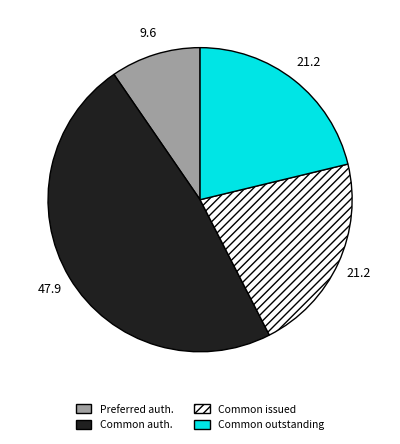

How many slices are in this pie chart?

4